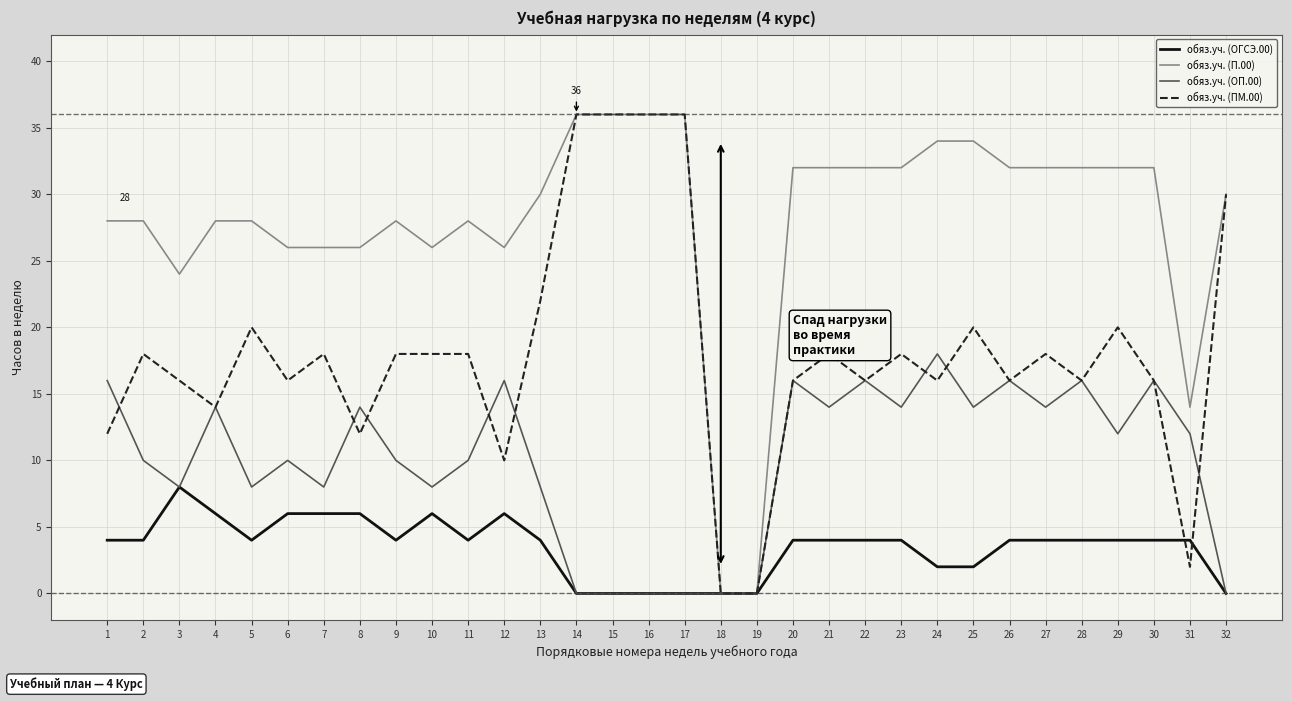

Reading right to left, transcribe all the data shown in this chart.

обяз.уч. (ОГСЭ.00): 32=0	31=4	30=4	29=4	28=4	27=4	26=4	25=2	24=2	23=4	22=4	21=4	20=4	19=0	18=0	17=0	16=0	15=0	14=0	13=4	12=6	11=4	10=6	9=4	8=6	7=6	6=6	5=4	4=6	3=8	2=4	1=4
обяз.уч. (П.00): 32=30	31=14	30=32	29=32	28=32	27=32	26=32	25=34	24=34	23=32	22=32	21=32	20=32	19=0	18=0	17=36	16=36	15=36	14=36	13=30	12=26	11=28	10=26	9=28	8=26	7=26	6=26	5=28	4=28	3=24	2=28	1=28
обяз.уч. (ОП.00): 32=0	31=12	30=16	29=12	28=16	27=14	26=16	25=14	24=18	23=14	22=16	21=14	20=16	19=0	18=0	17=0	16=0	15=0	14=0	13=8	12=16	11=10	10=8	9=10	8=14	7=8	6=10	5=8	4=14	3=8	2=10	1=16
обяз.уч. (ПМ.00): 32=30	31=2	30=16	29=20	28=16	27=18	26=16	25=20	24=16	23=18	22=16	21=18	20=16	19=0	18=0	17=36	16=36	15=36	14=36	13=22	12=10	11=18	10=18	9=18	8=12	7=18	6=16	5=20	4=14	3=16	2=18	1=12